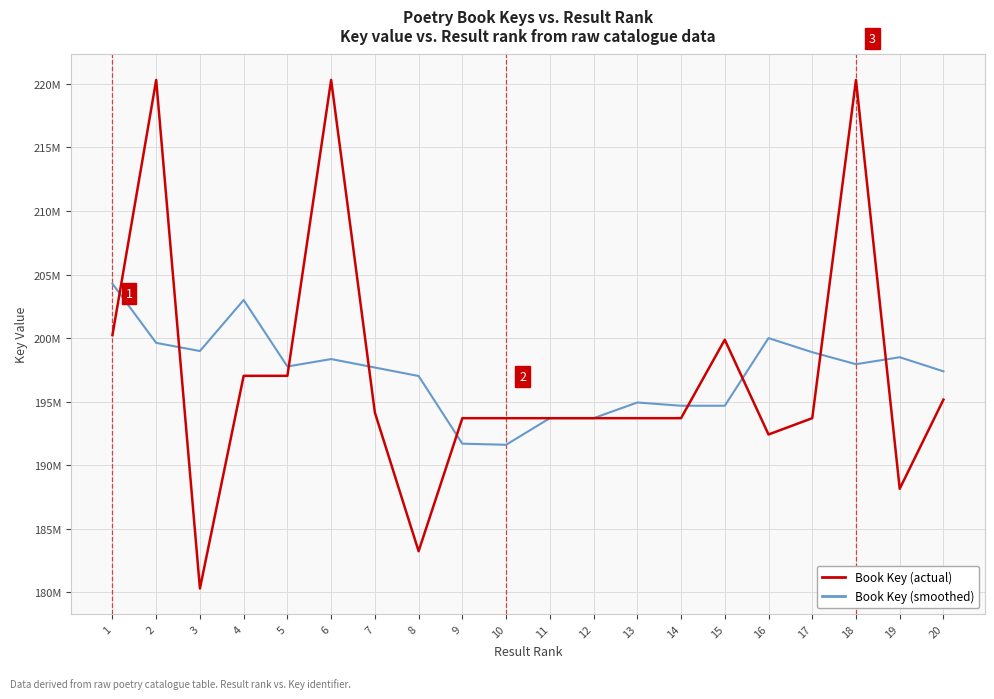

True or false: Book Key (actual) has more than 2 interior local peaks.

True